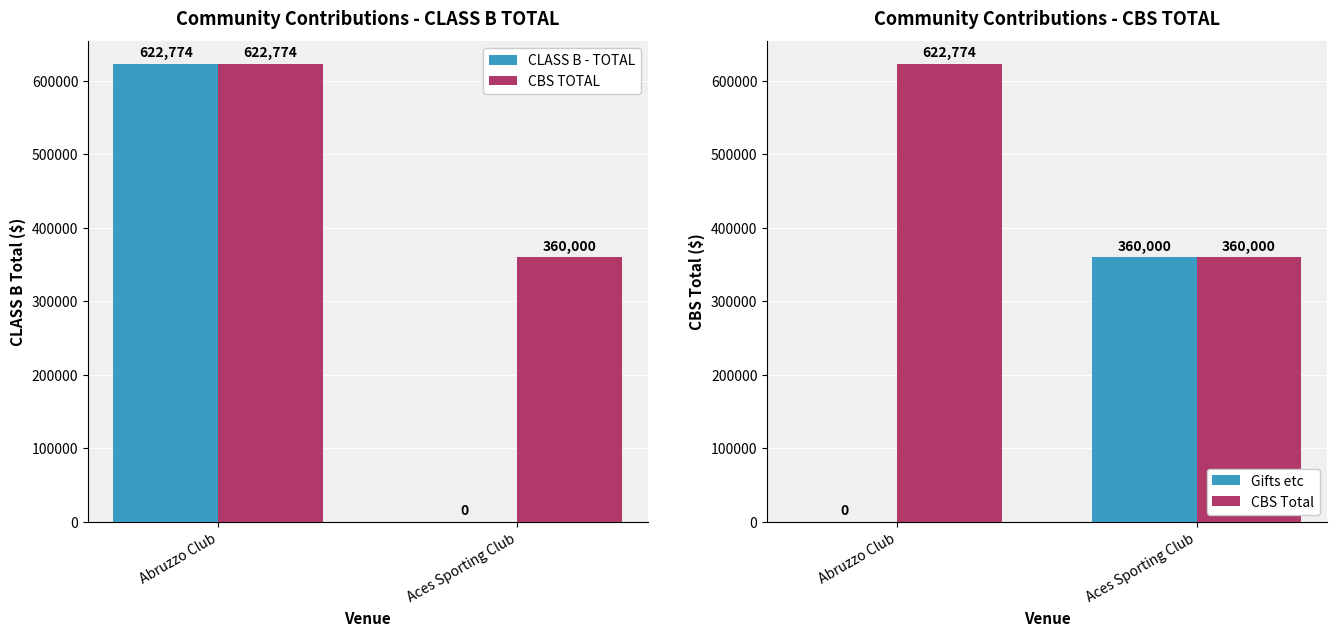

What are all the series names shown in the legend?

CLASS B - TOTAL, CBS TOTAL, Gifts etc, CBS Total